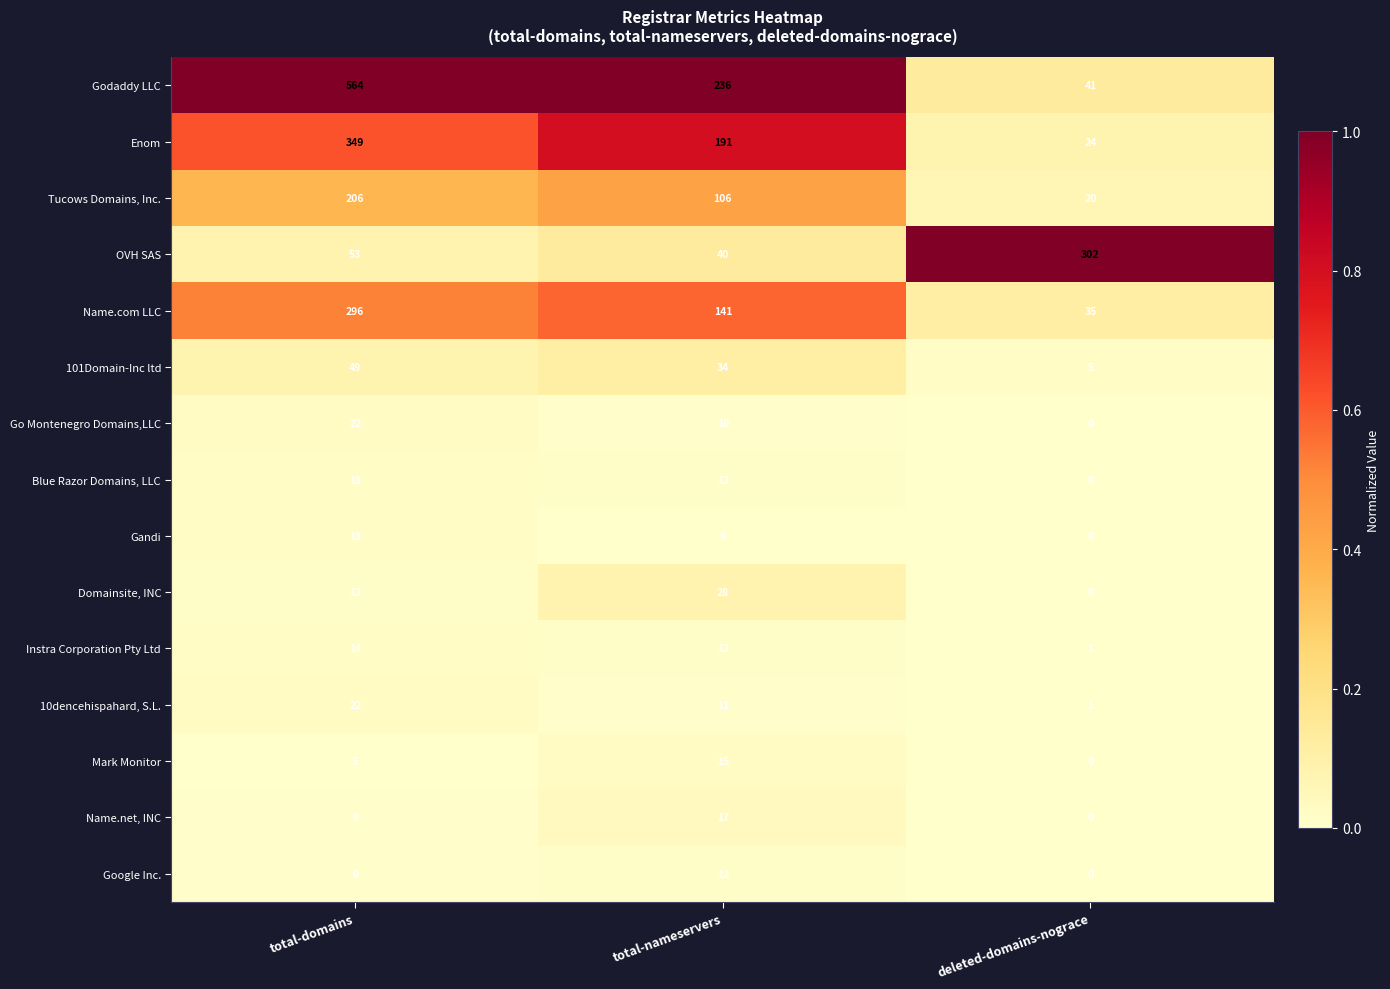

What is the difference between the maximum and second lowest values in the Name.net, INC series?

8